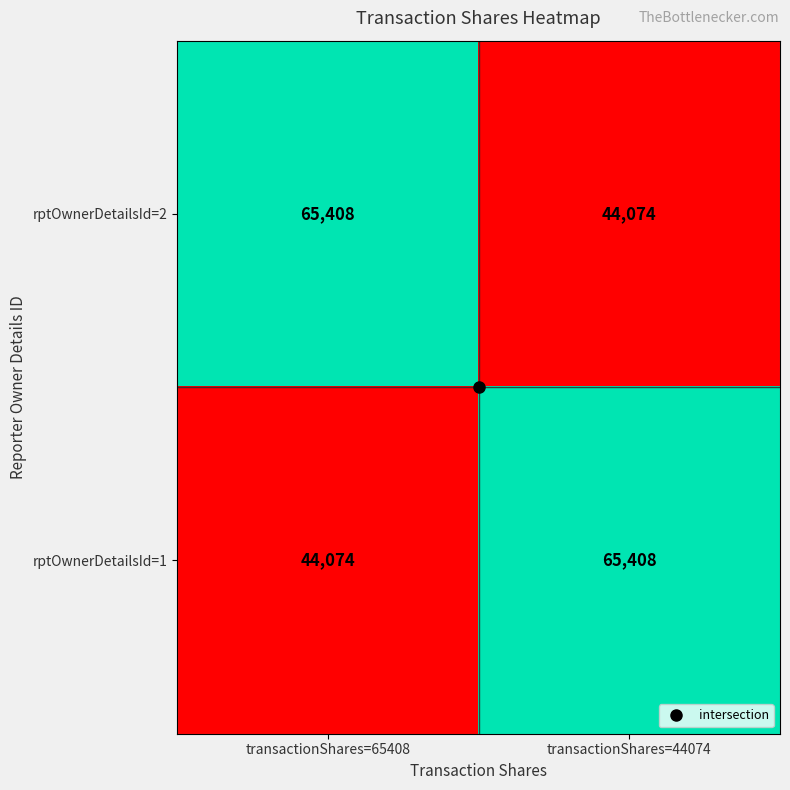

What is the greatest value displayed?

65408